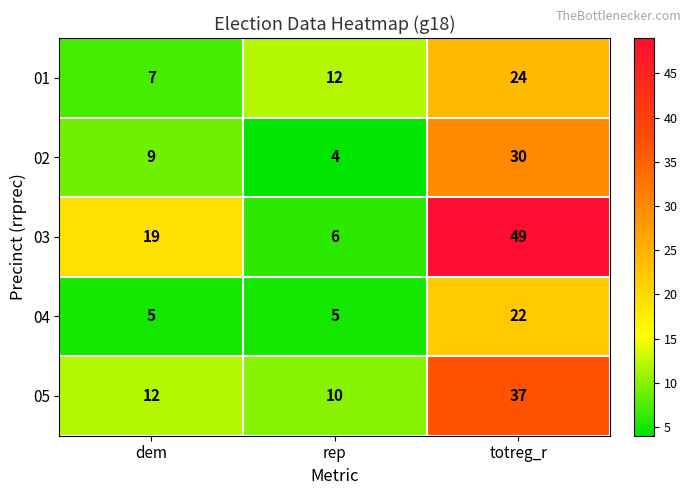

What is the difference between the maximum and minimum values in the 03 series?

43